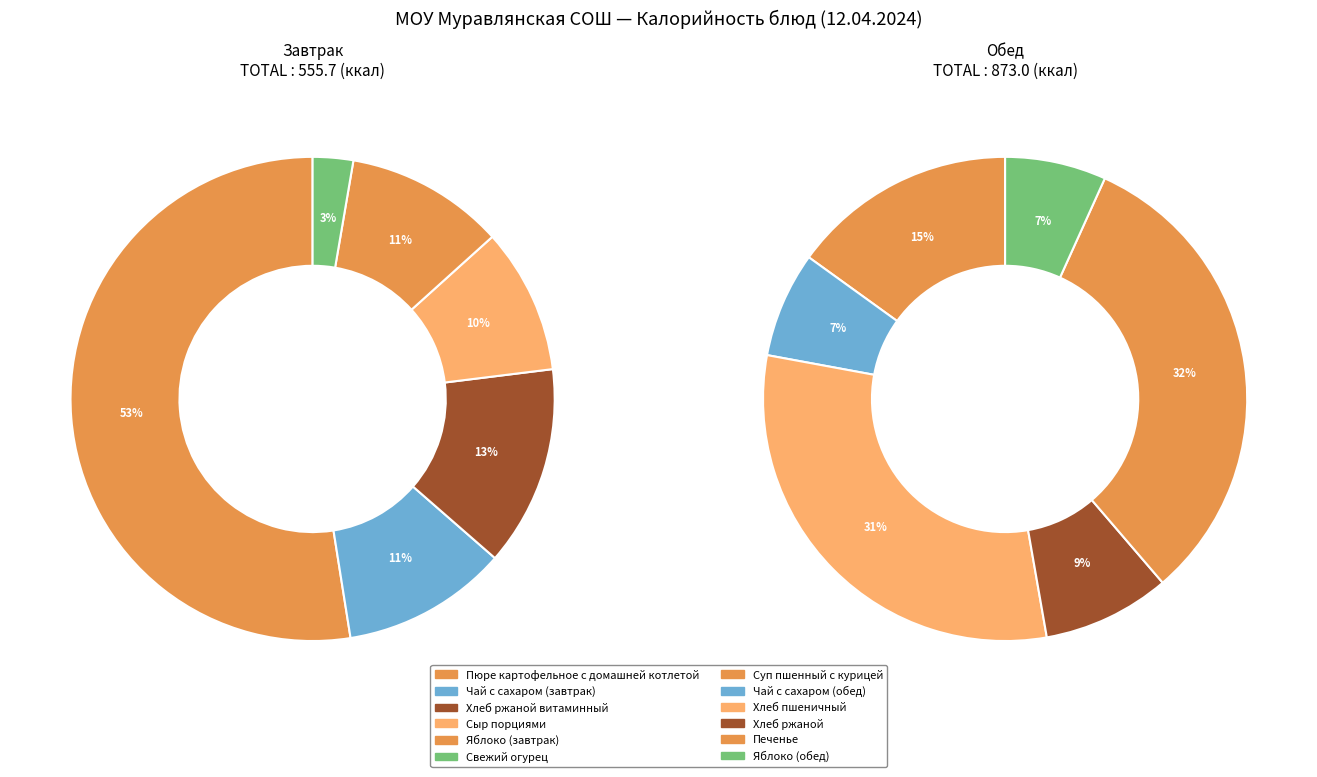

Is Яблоко (обед) the majority of the pie?

No